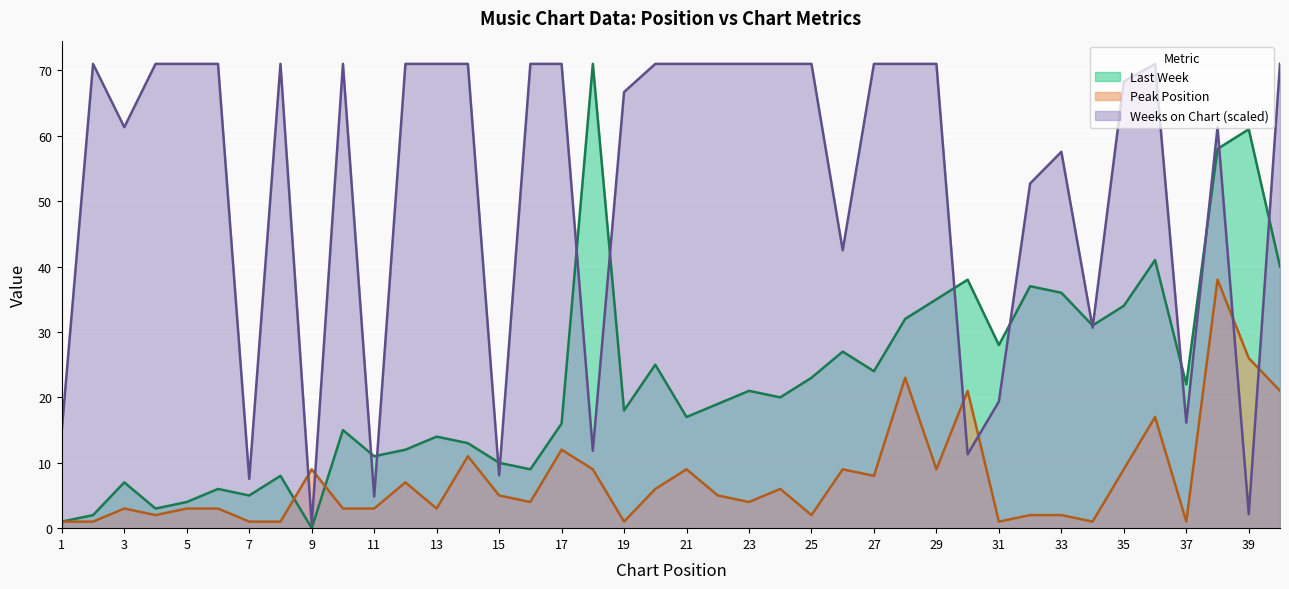

True or false: Peak Position and Last Week intersect in this chart.

True